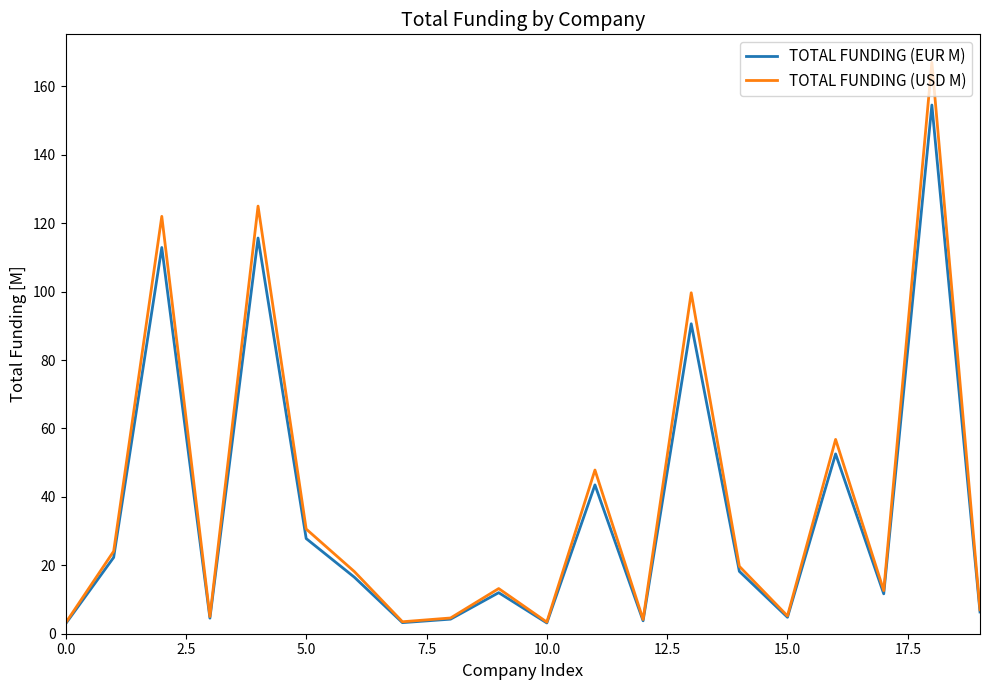

Rank the series by their maximum value, from lowest to highest.

TOTAL FUNDING (EUR M), TOTAL FUNDING (USD M)